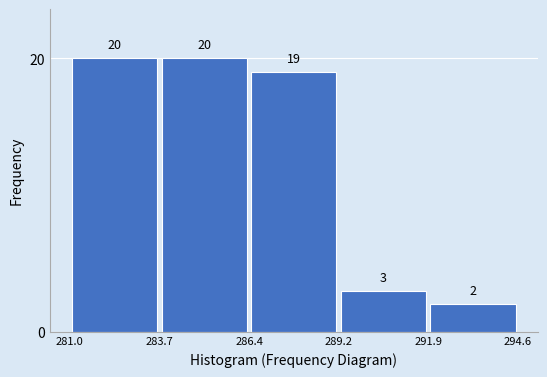

How tall is the bar that spans 283.7 to 286.4 on the x-axis?

20